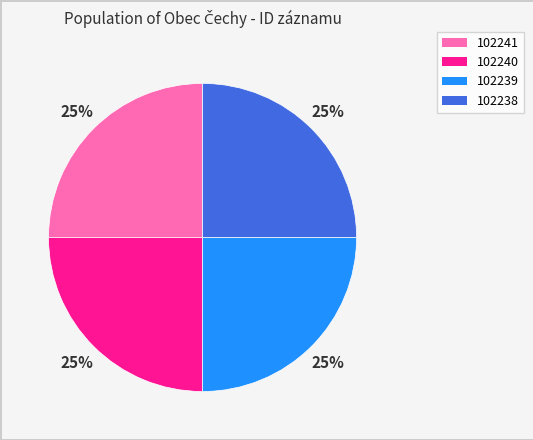

To the nearest percent, what portion does 102238 represent?

25%